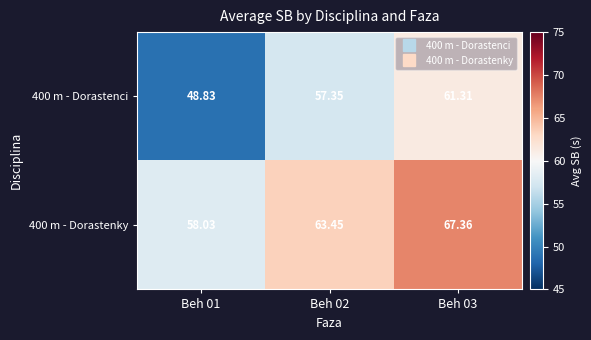

Is the value of 400 m - Dorastenky at Beh 03 greater than the value of 400 m - Dorastenci at Beh 02?

Yes